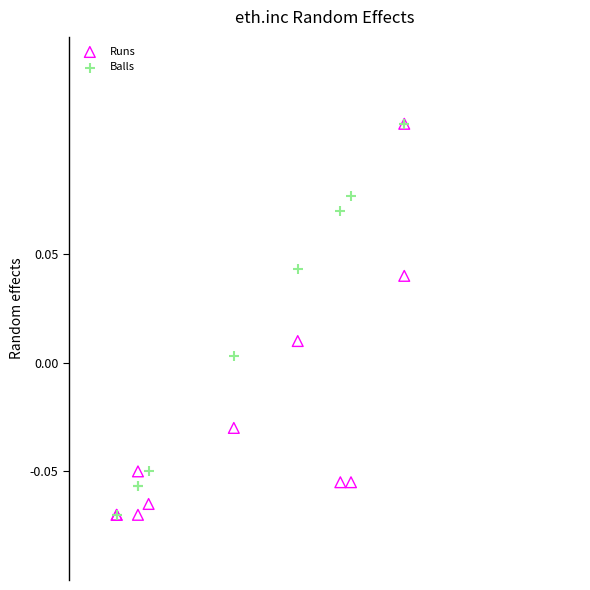

What are all the series names shown in the legend?

Runs, Balls